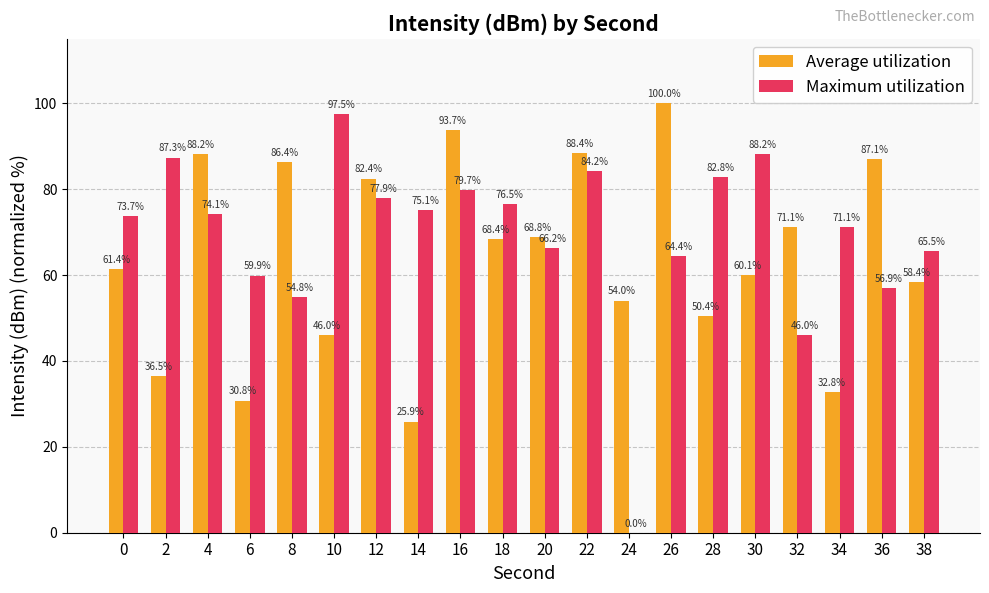

Between 6 and 38, which series saw the biggest shift?

Average utilization